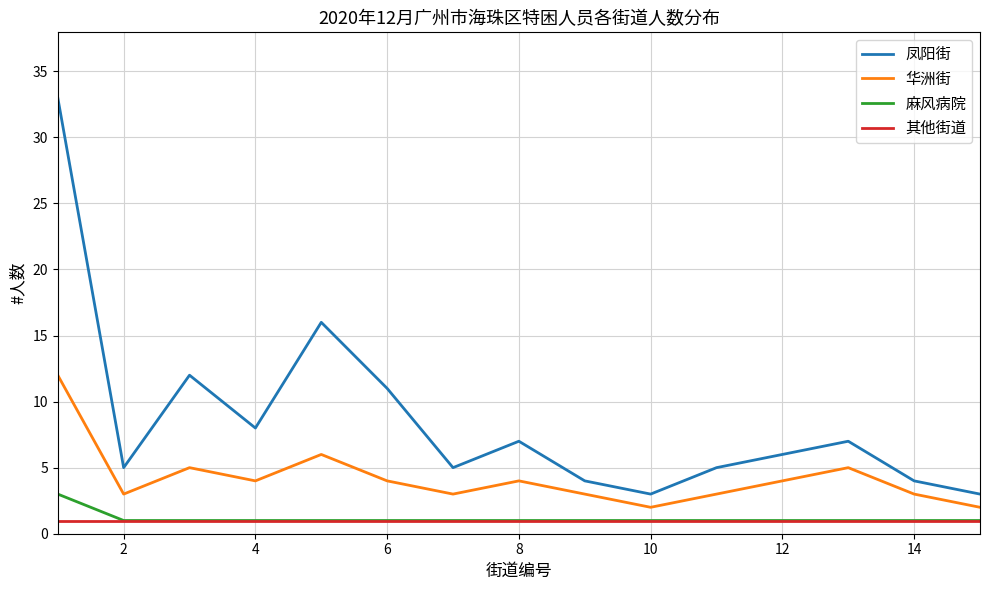

What is the maximum value shown in the chart?

33